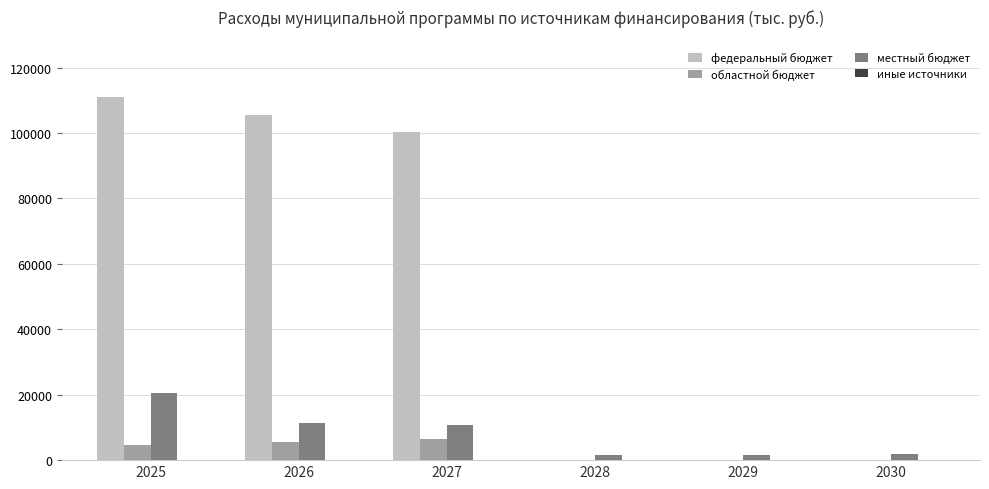

Between 2027 and 2030, which series saw the biggest shift?

федеральный бюджет